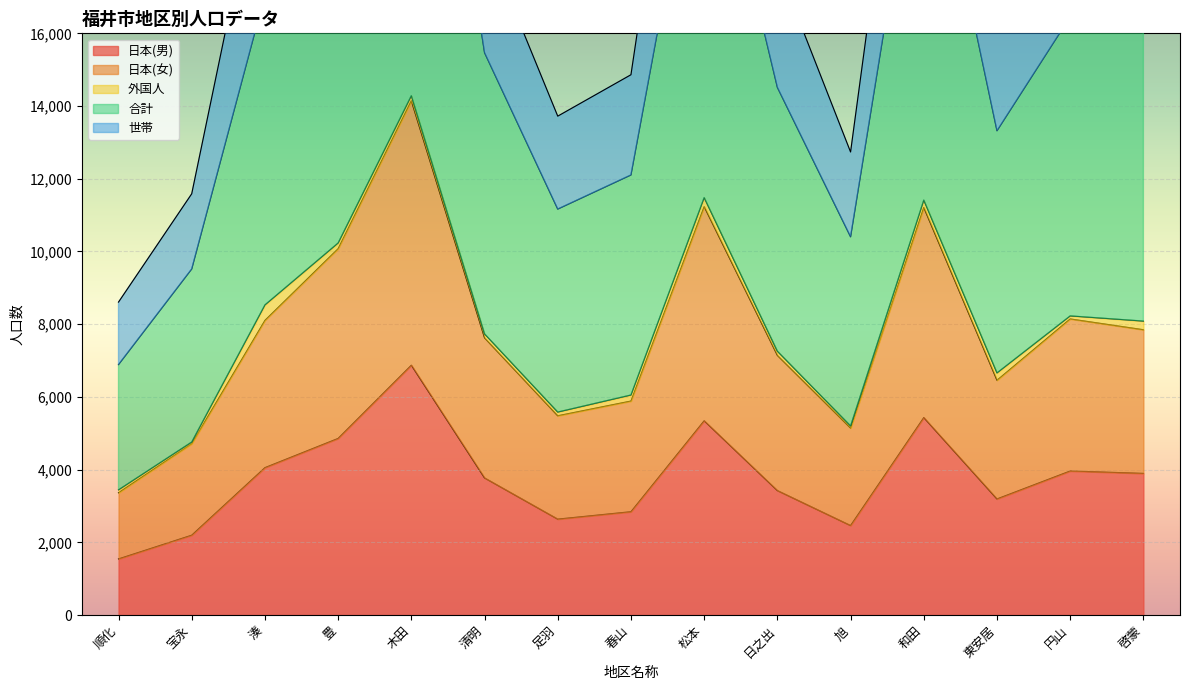

What is the maximum value for 日本(男)?

6872